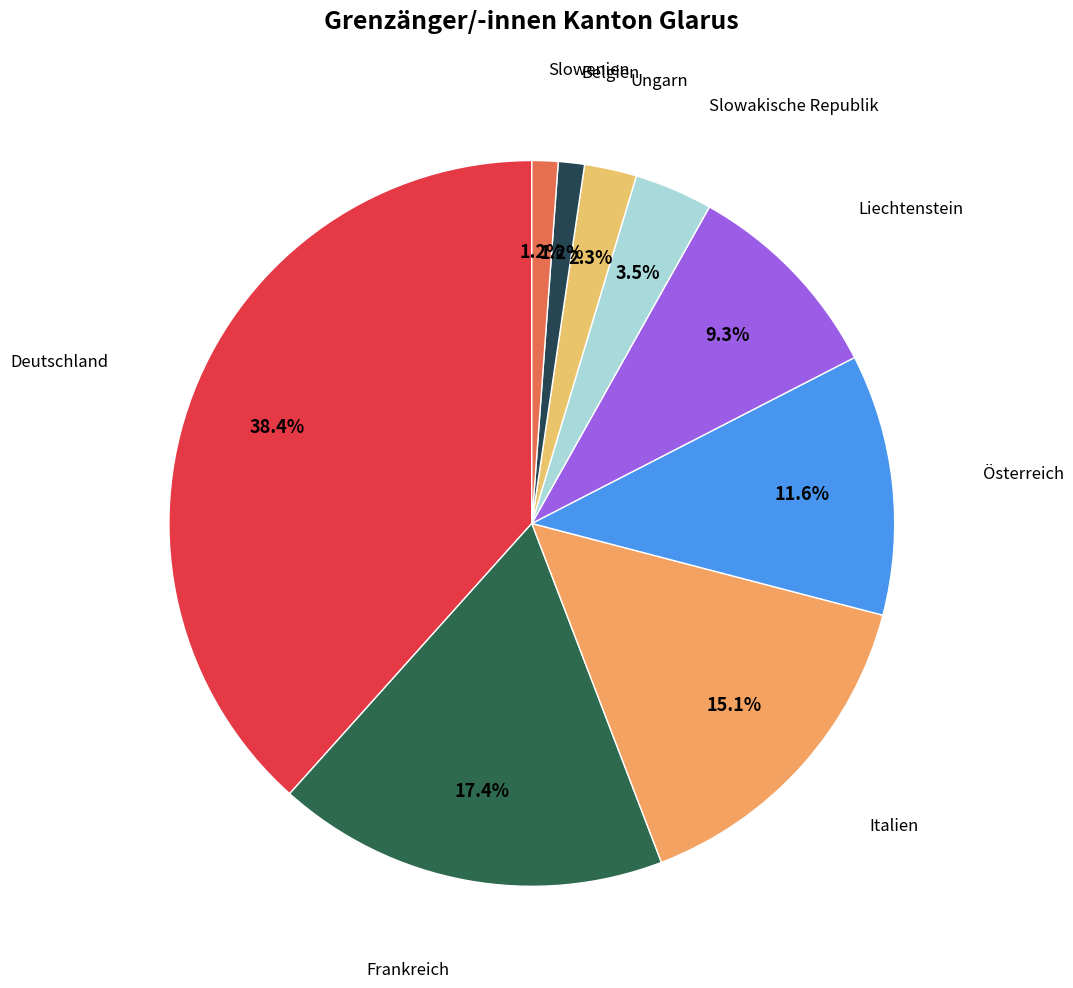

Which category has the biggest portion of the pie?

Deutschland